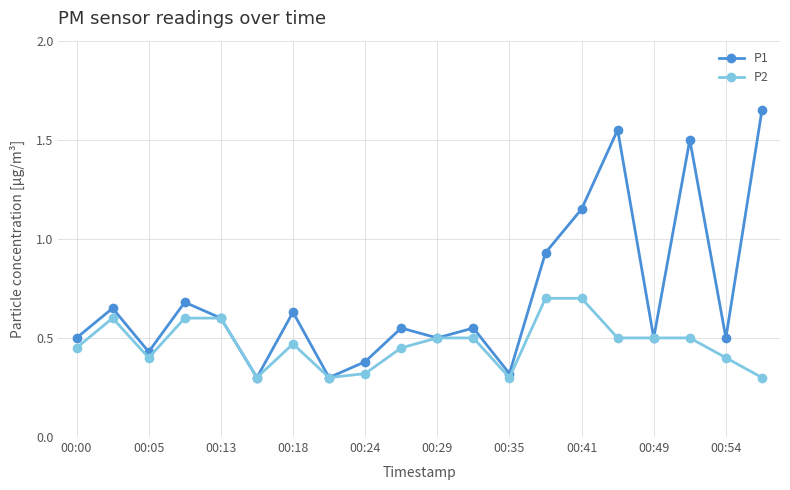

Which series has the largest range (max minus min)?

P1